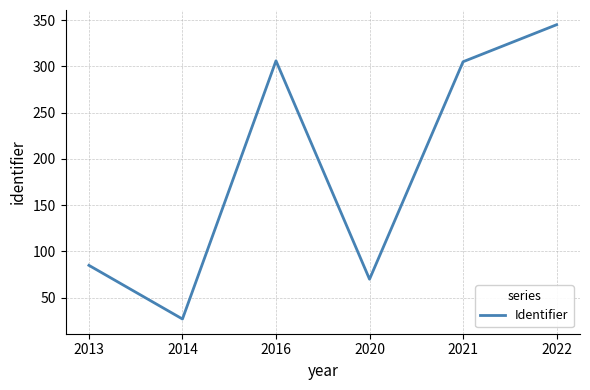

At which category does the chart reach its minimum across all series?

2014